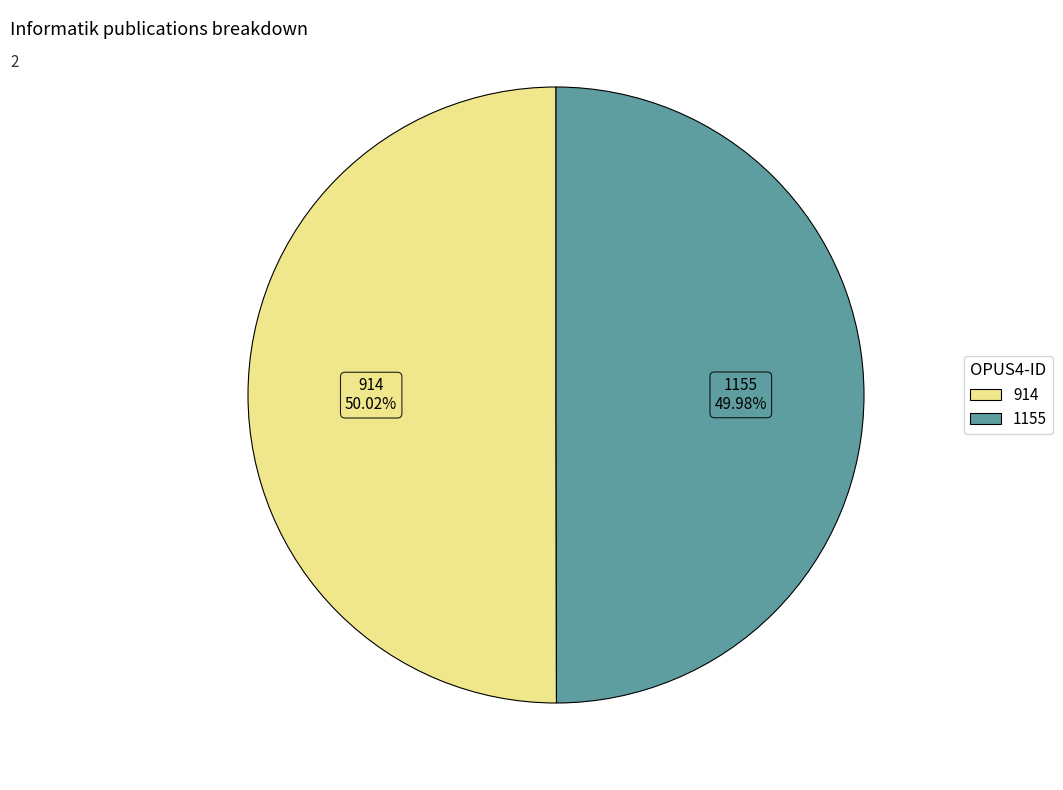

How many slices are in this pie chart?

2